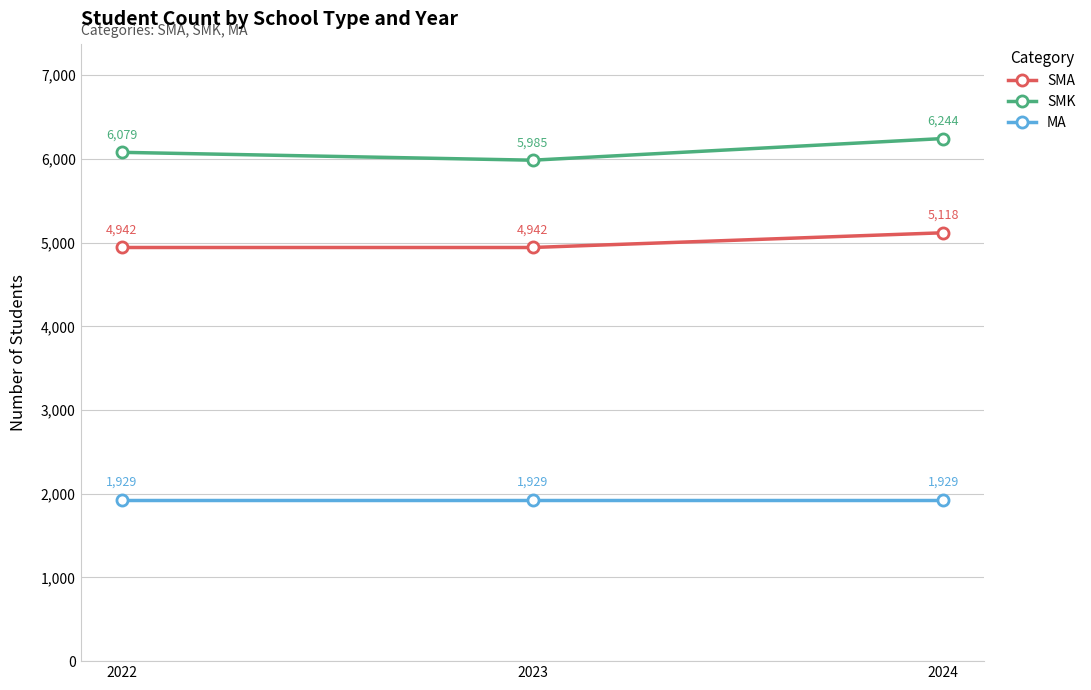

What is the value of the SMK point at the 2nd from the left?

5985